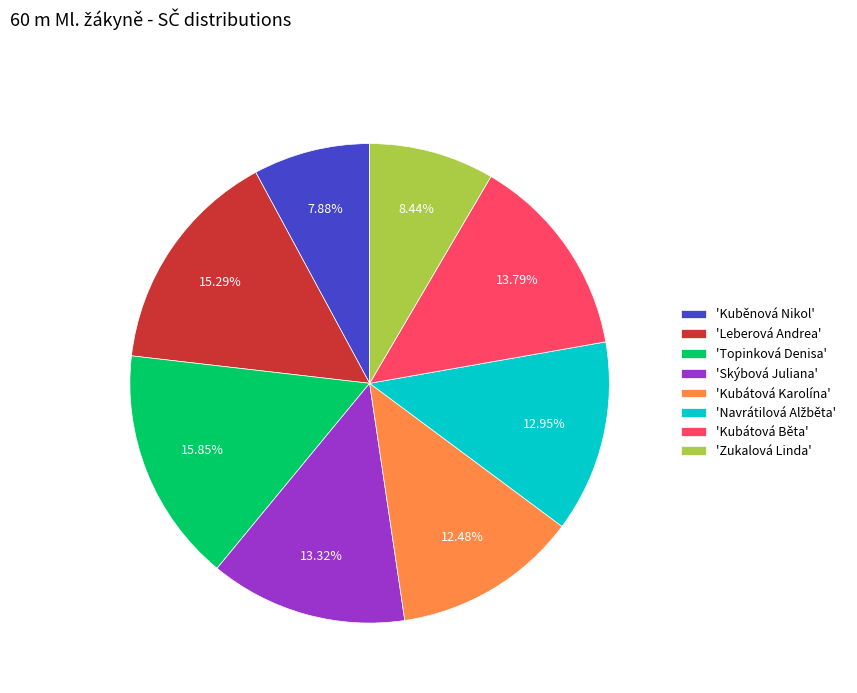

Combined, do 'Leberová Andrea' and 'Kuběnová Nikol' account for over 50%?

No